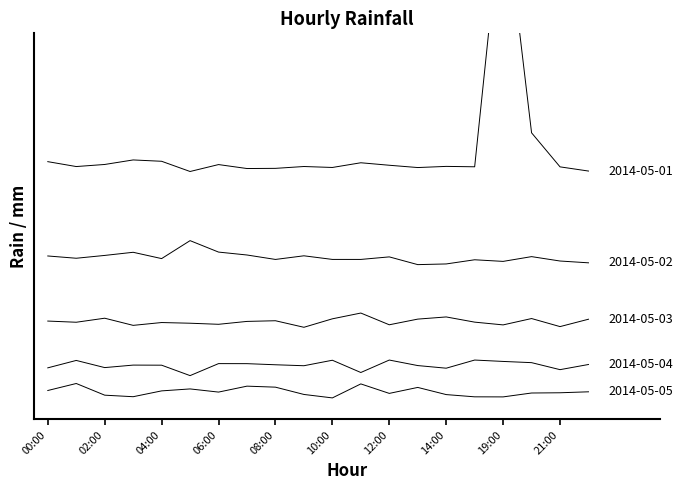

Between 02:00 and 20:00, which series saw the biggest shift?

2014-05-01